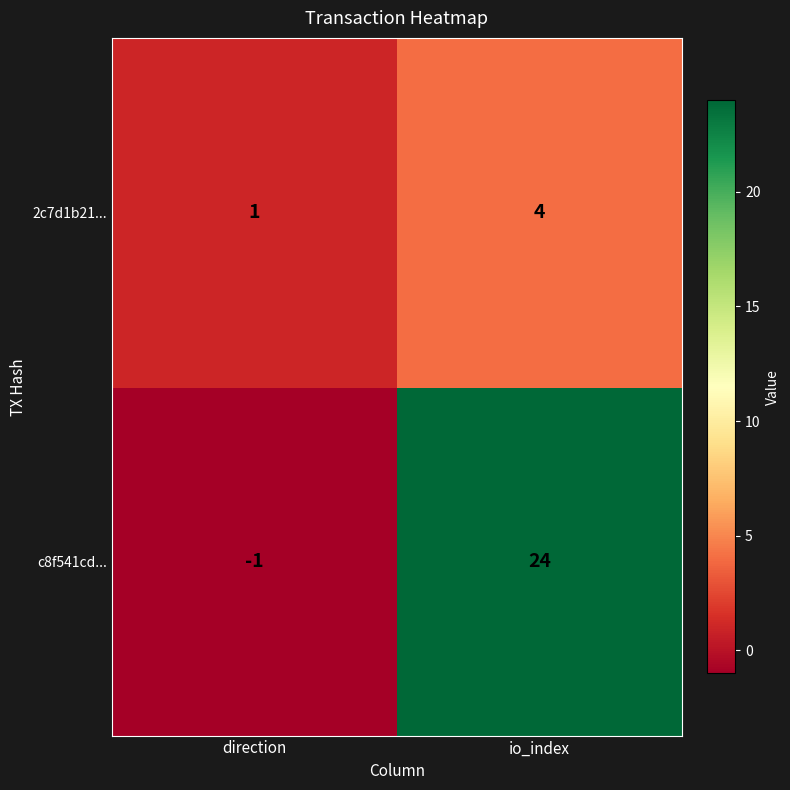

What value does the c8f541cd... series have at io_index, to the nearest 10?

20